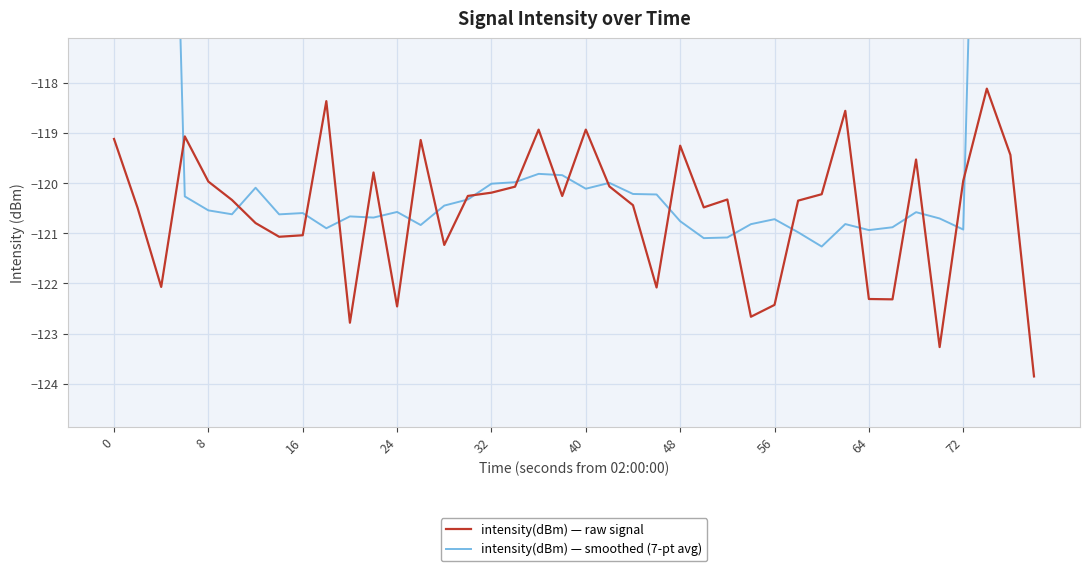

The value of intensity(dBm) — raw signal at 8 is -120.0. True or false?

True